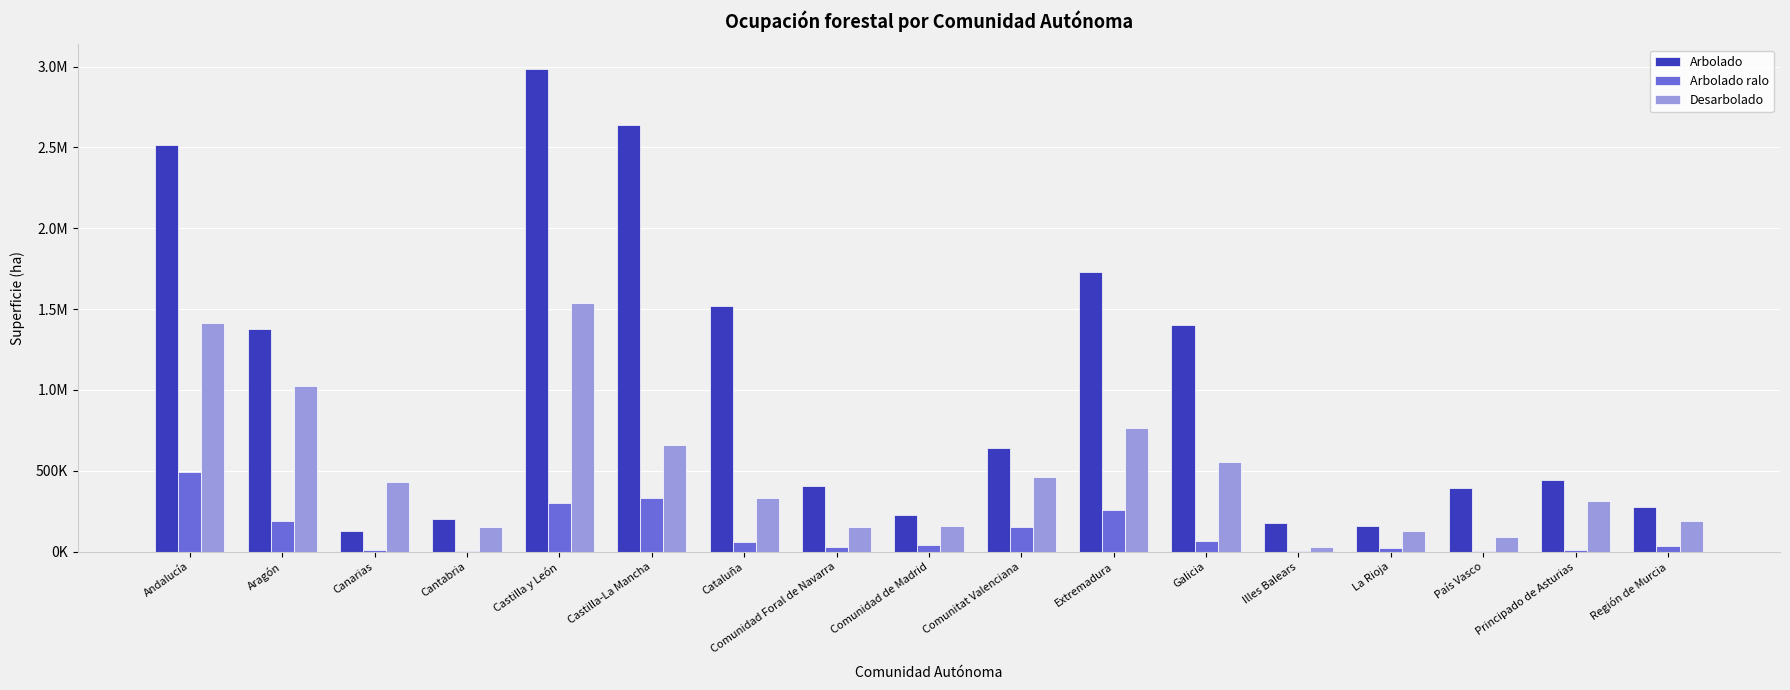

Are the bars horizontal?

No